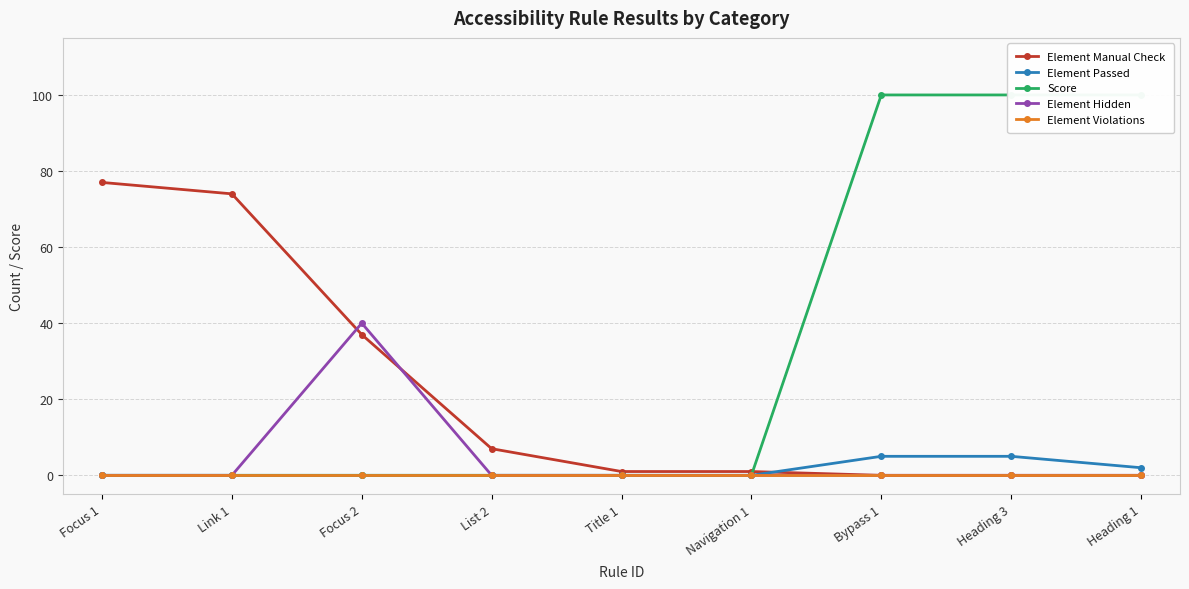

True or false: Element Passed and Element Violations cross at least once.

False